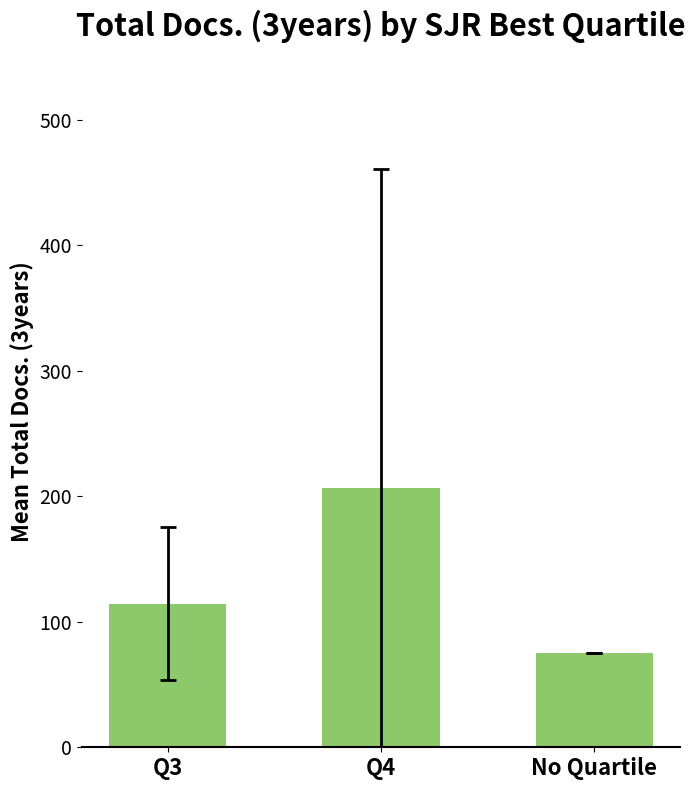

True or false: the data shows 347.4 at Q4.

False